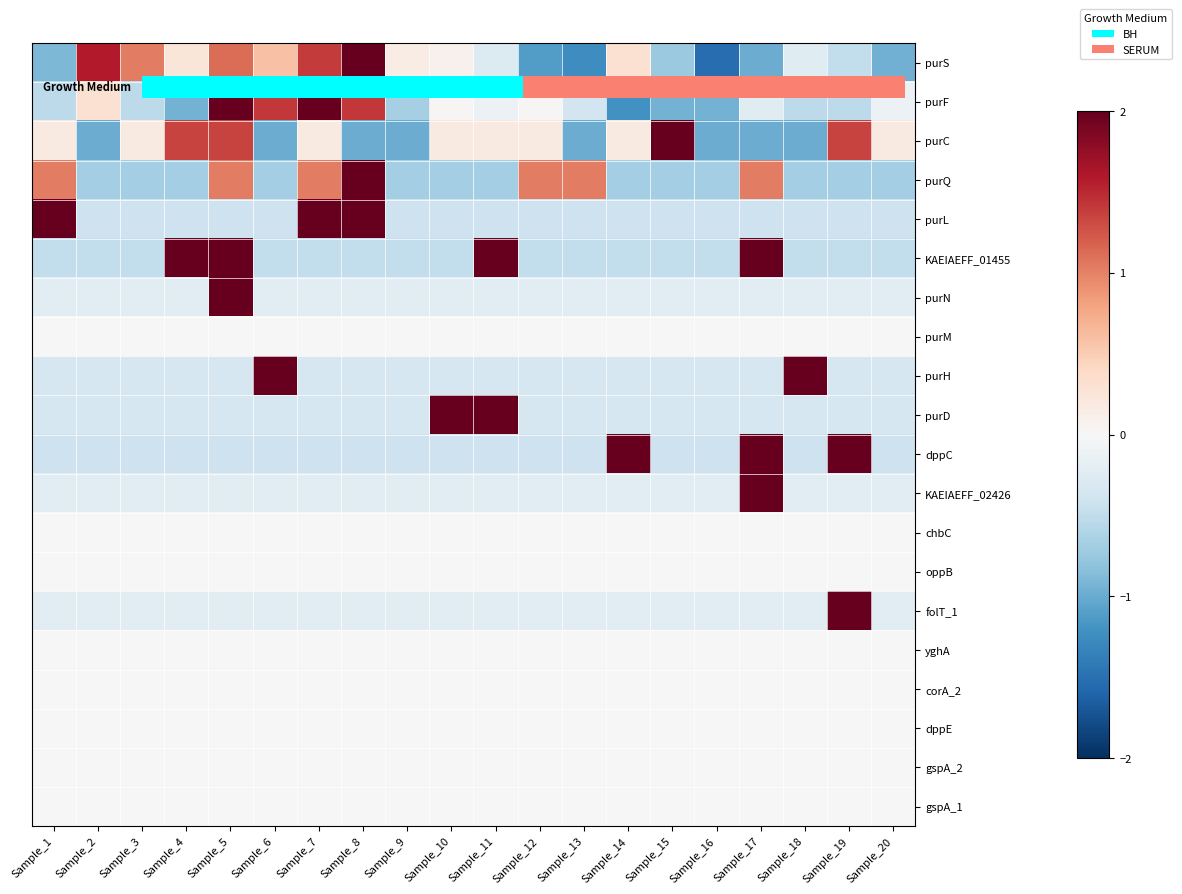

What is the approximate value of purC at Sample_3?

0.2